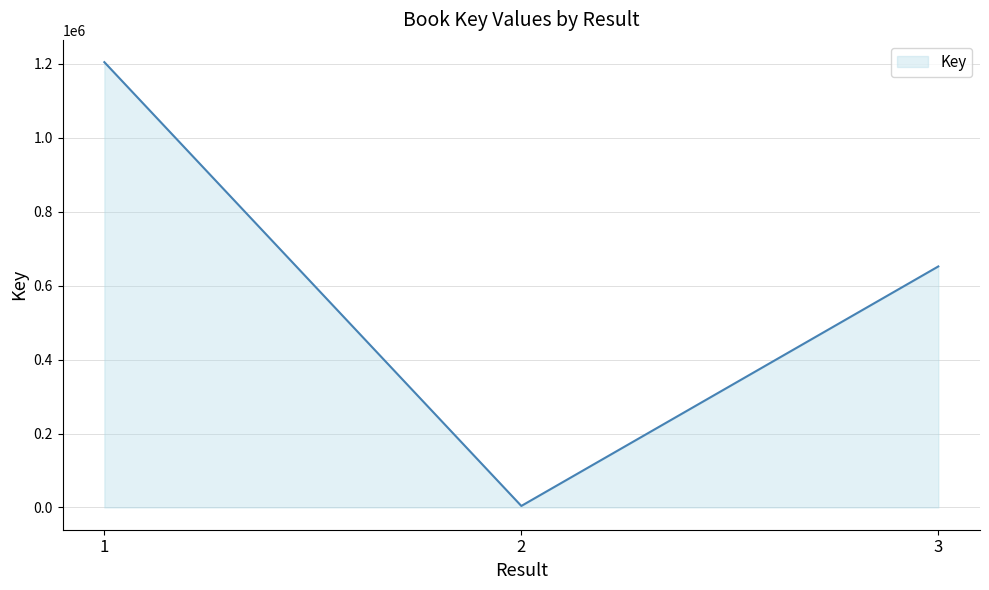

At which label is the value closest to 604335?

3